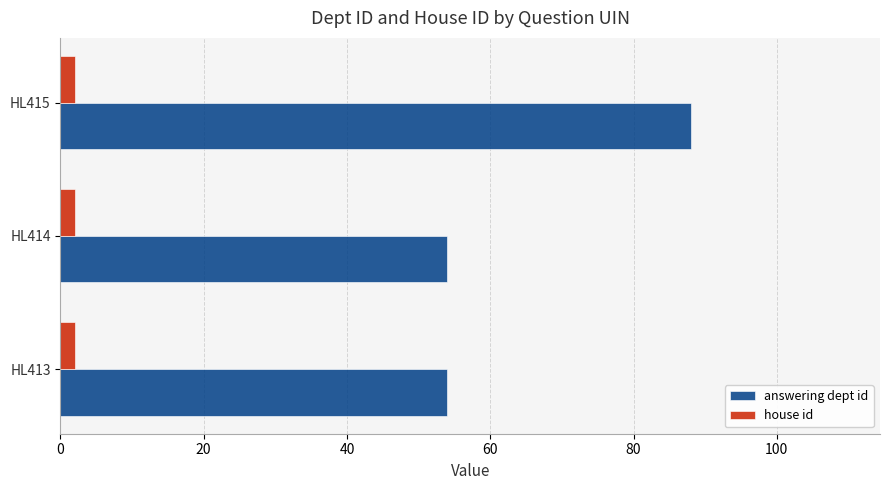

What are all the series names shown in the legend?

answering dept id, house id